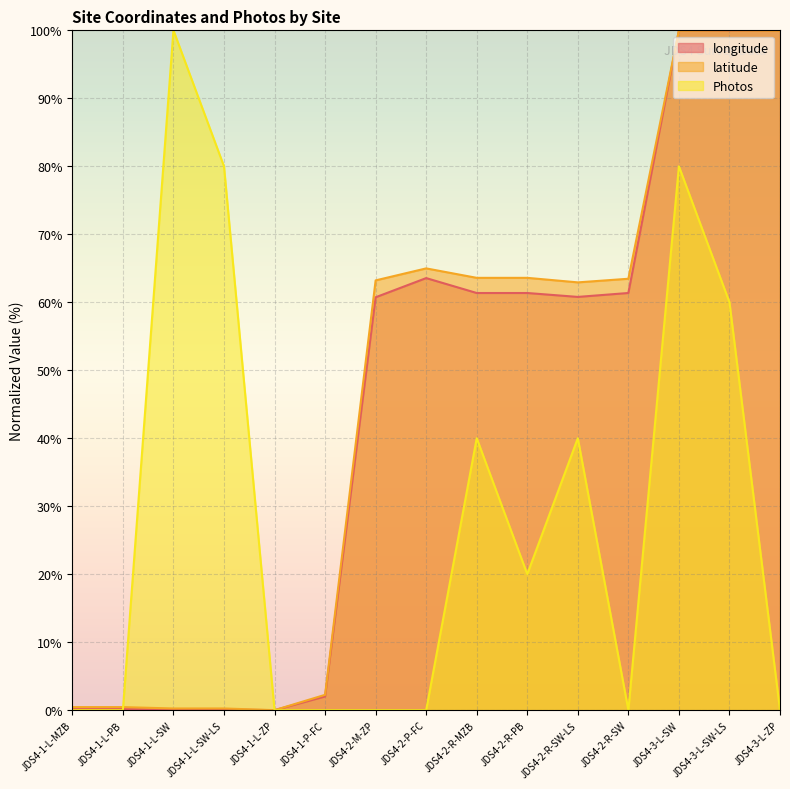

At how many categories does at least one series exceed 49?

11